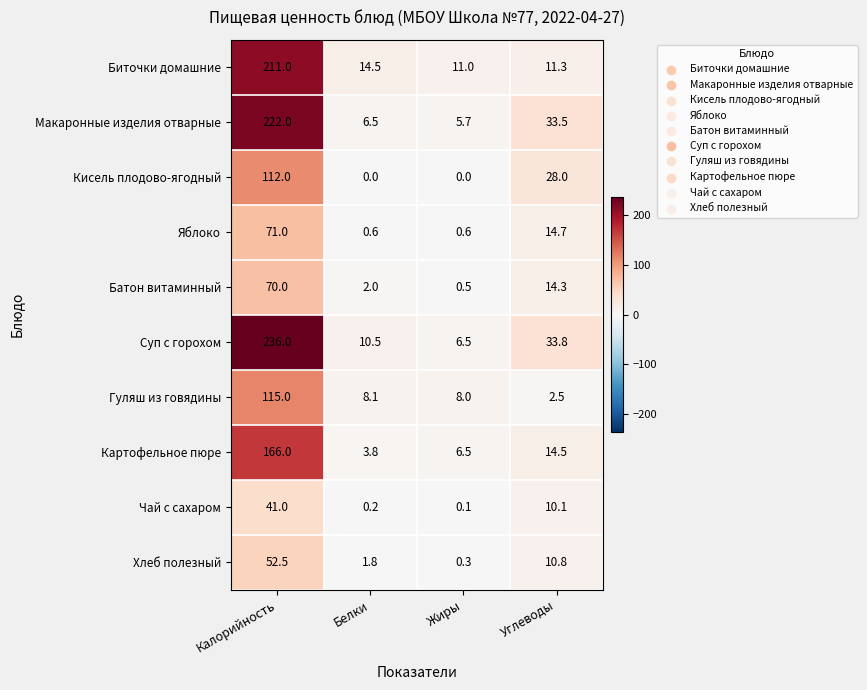

At which category is the sum across all series the highest?

Калорийность